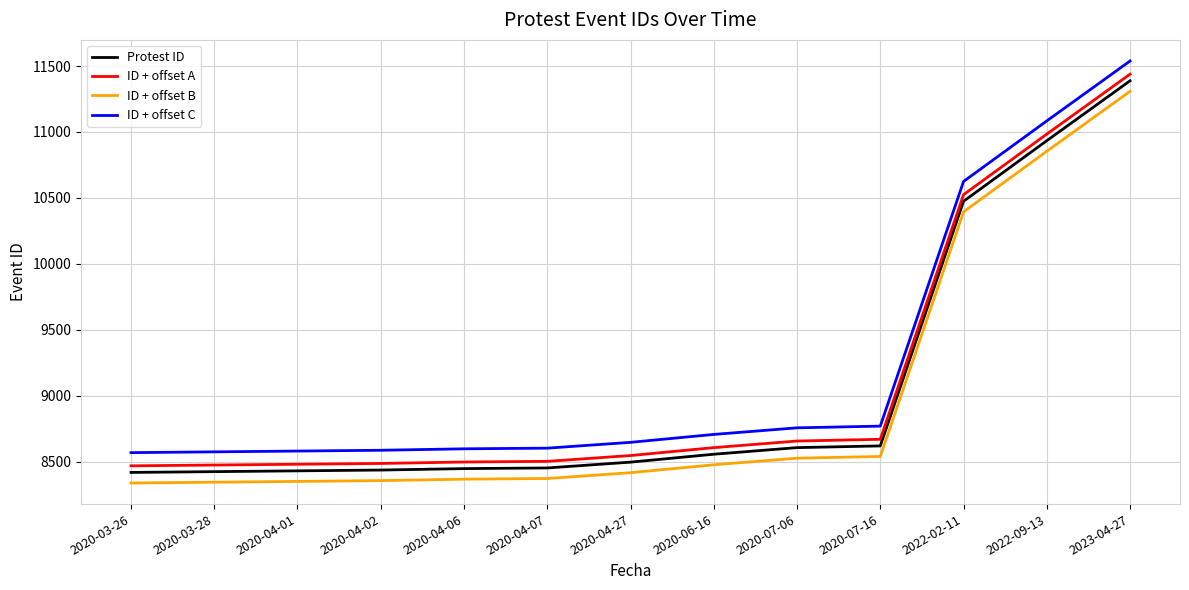

What is the difference between the highest and lowest values at 2022-09-13?

230